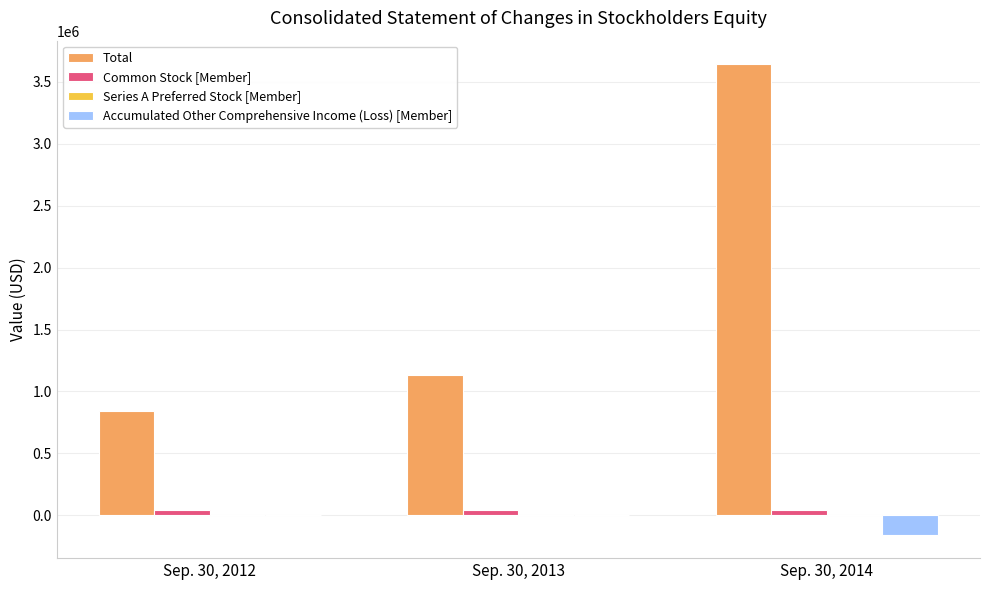

Which series changed the most between Sep. 30, 2013 and Sep. 30, 2014?

Total